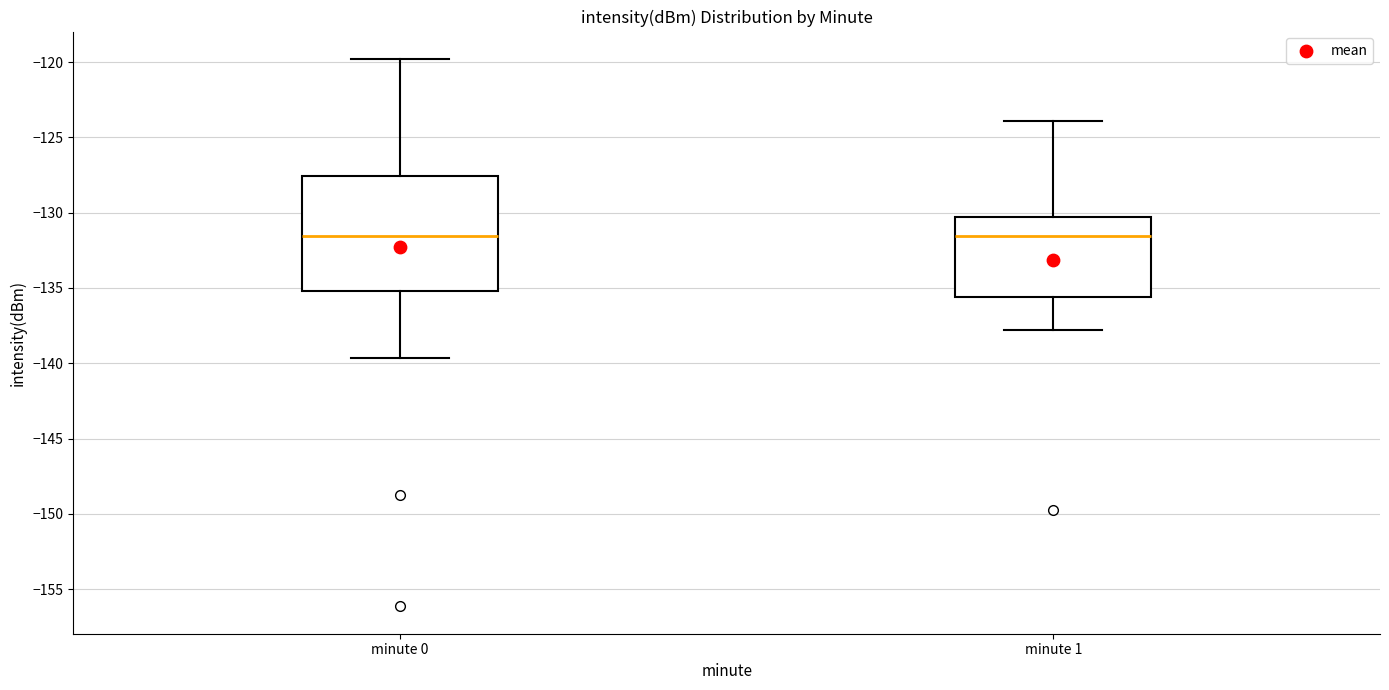

Where does the median line of the box for minute 0 sit on the y-axis? The values are not printed on the chart, so give them approximately, as read against the axis.

-131.5